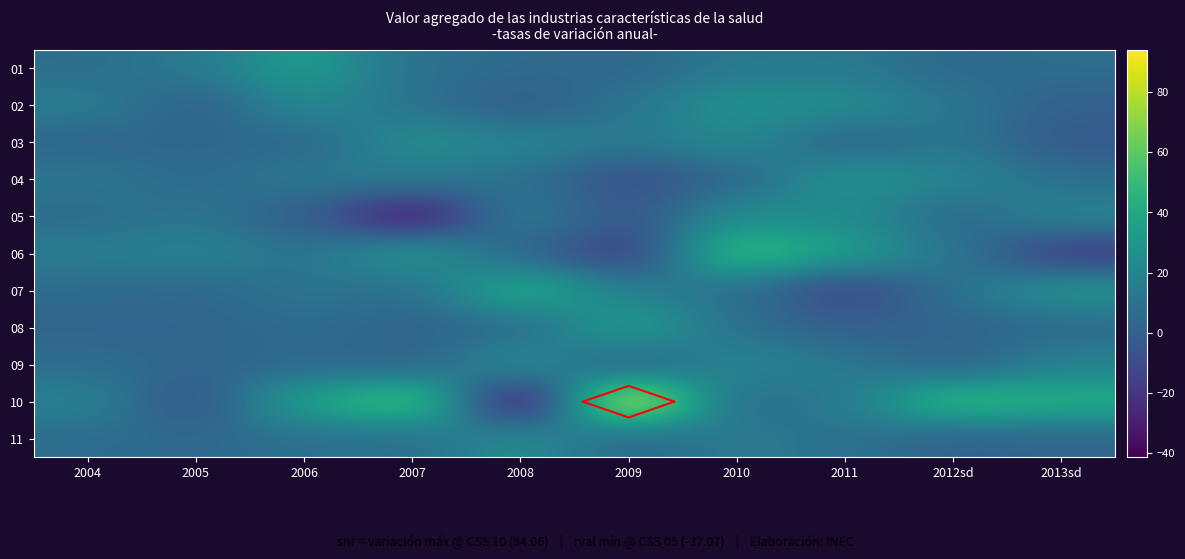

Which label corresponds to the largest value in the chart?

2009